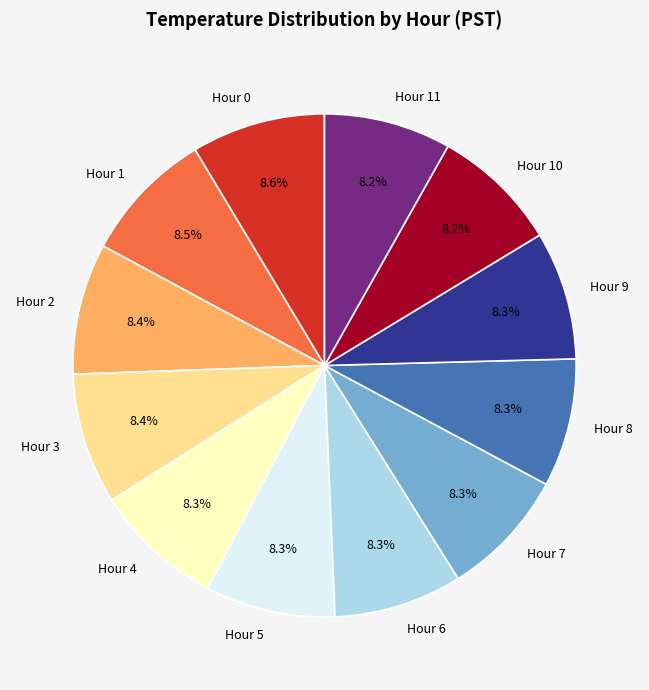

What is the ratio of the value at Hour 1 to the value at Hour 6?

1.0